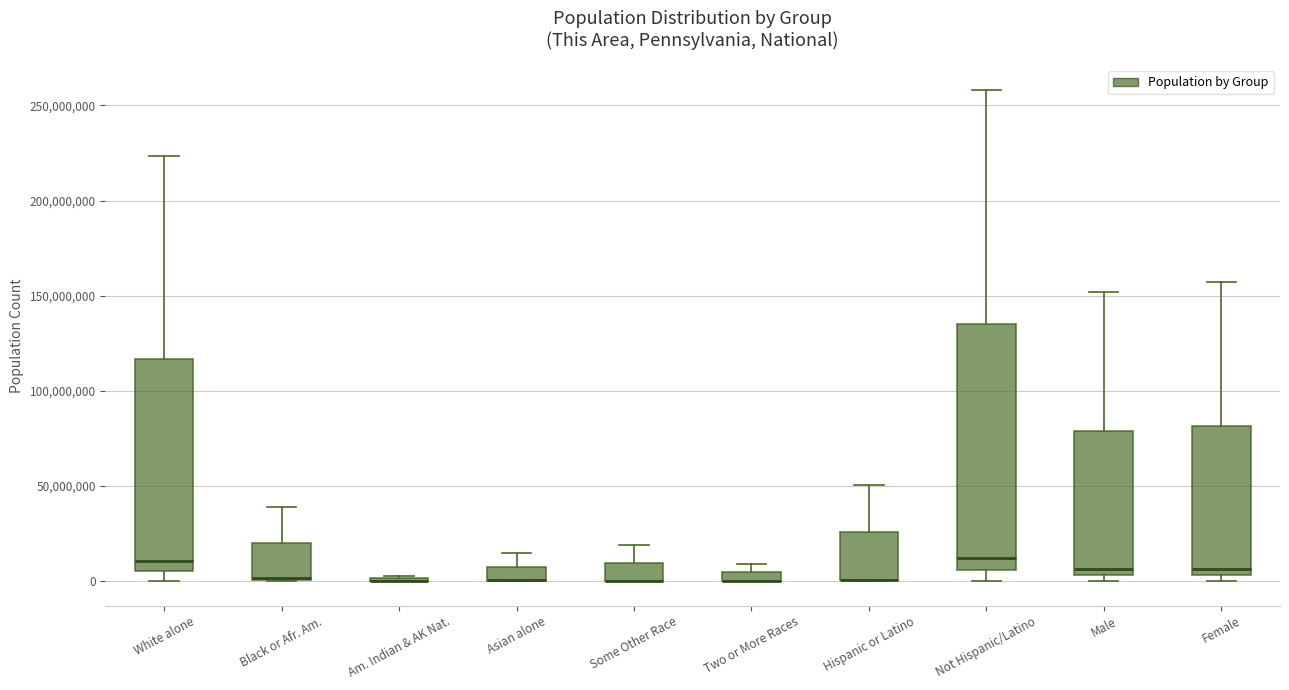

Where is the upper edge of the box for Not Hispanic/Latino on the y-axis? The values are not printed on the chart, so give them approximately, as read against the axis.

135000000